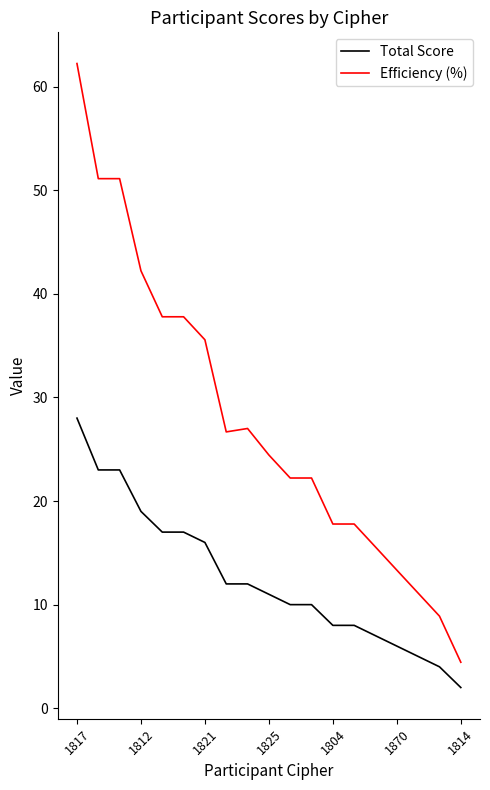

What is the difference between the second highest and minimum values in the Total Score series?

21.0